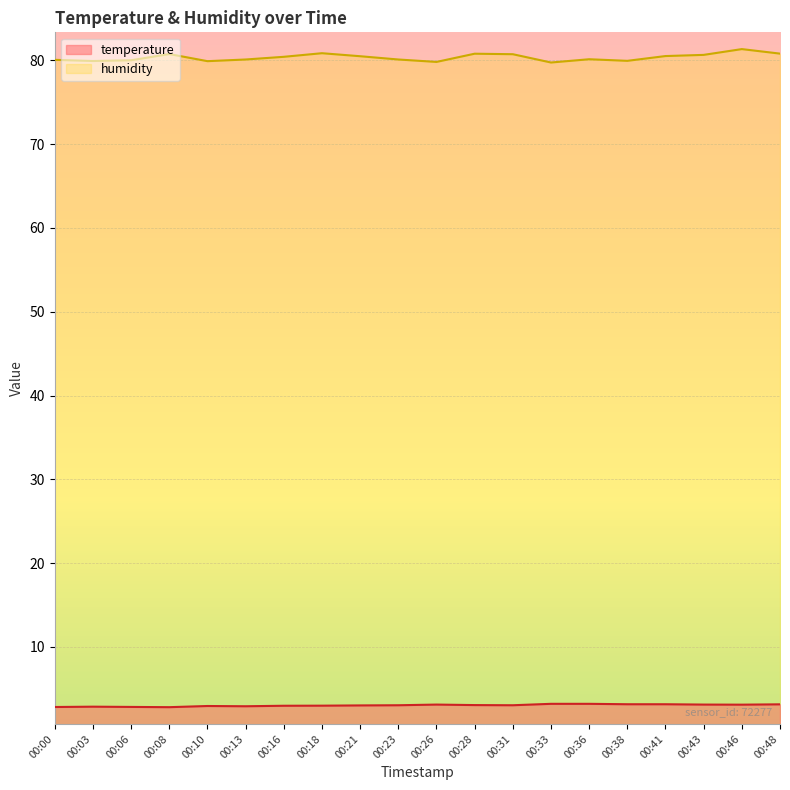

How many lines are shown in the chart?

2